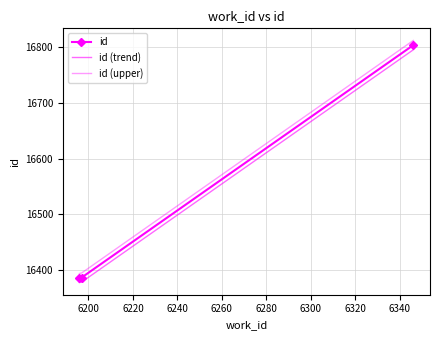

Count the number of categories in the chart.

3